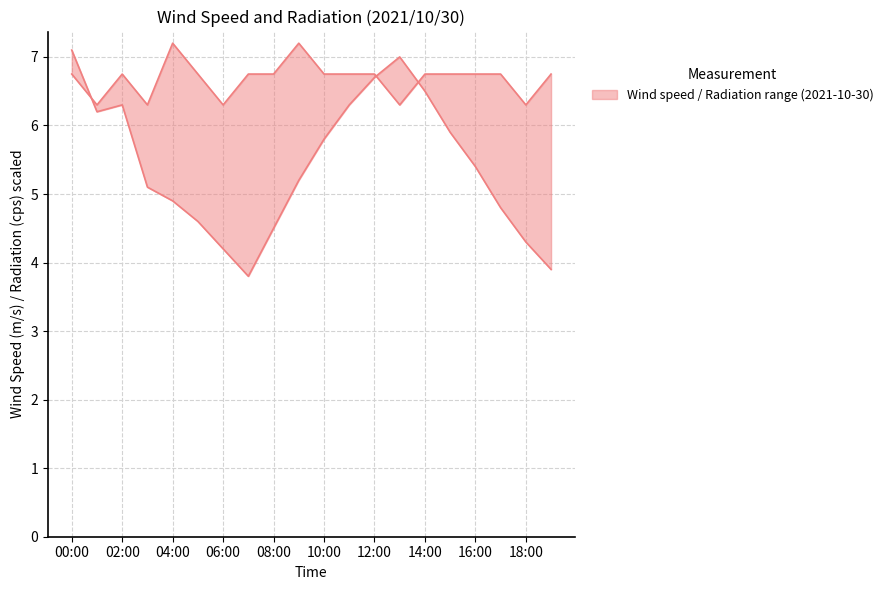

What is the approximate value of radiation at 13:00?

6.3